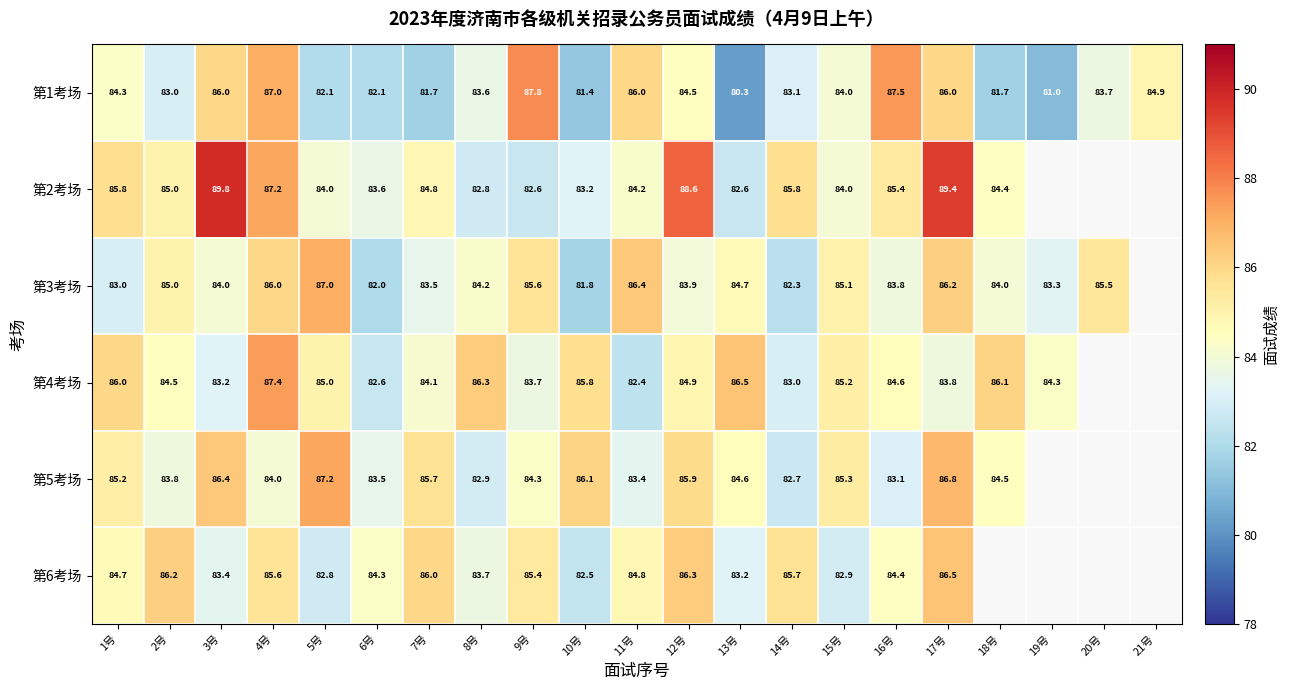

What is the minimum value for 第1考场?

80.3